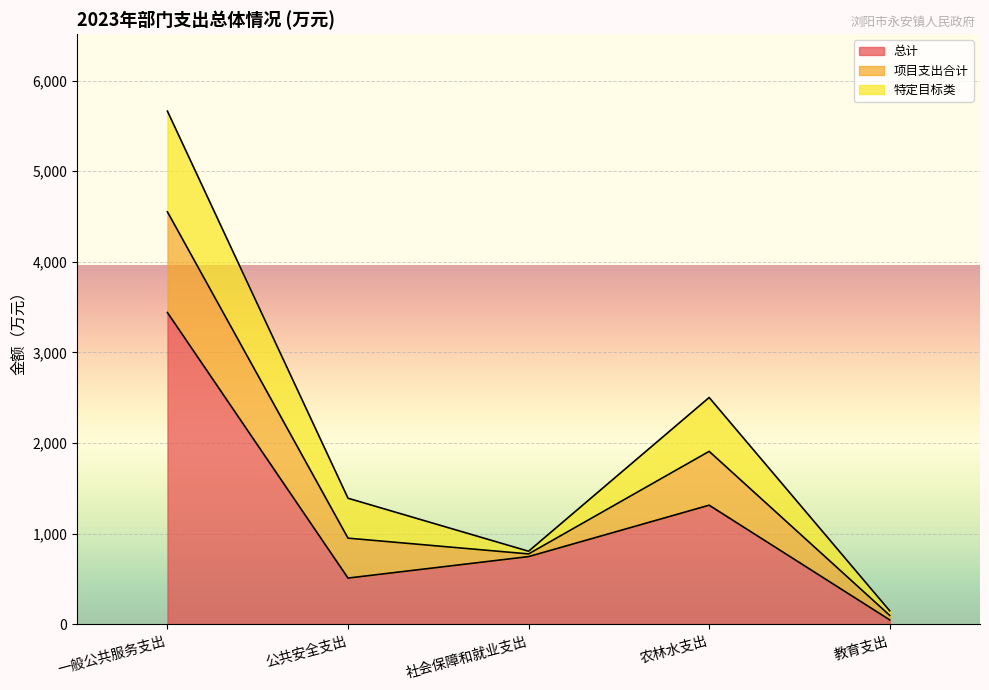

Is the value of 特定目标类 at 社会保障和就业支出 greater than the value of 总计 at 公共安全支出?

No